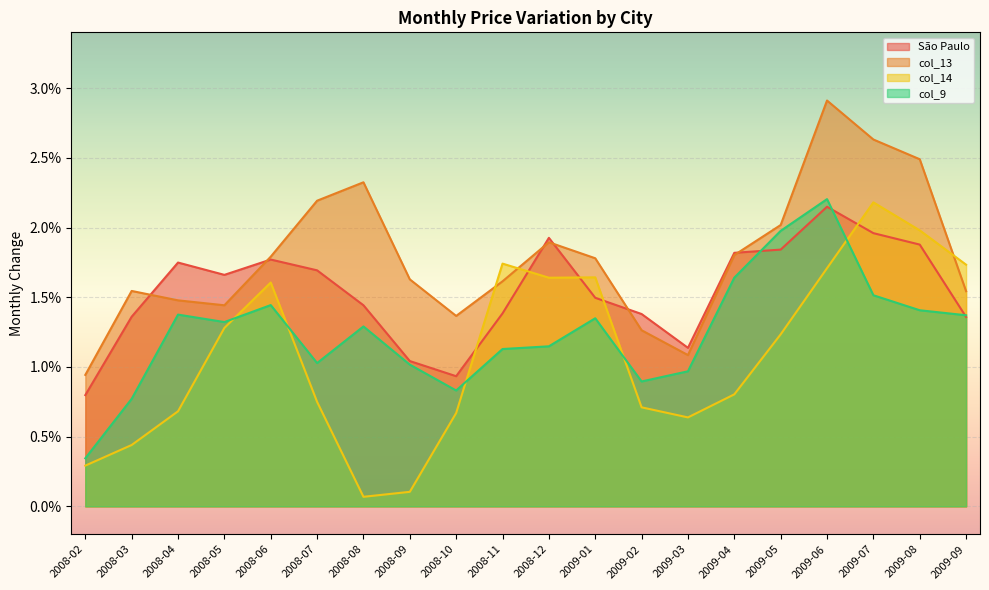

Is it true that col_9 equals 0.0 at 2008-11?

False